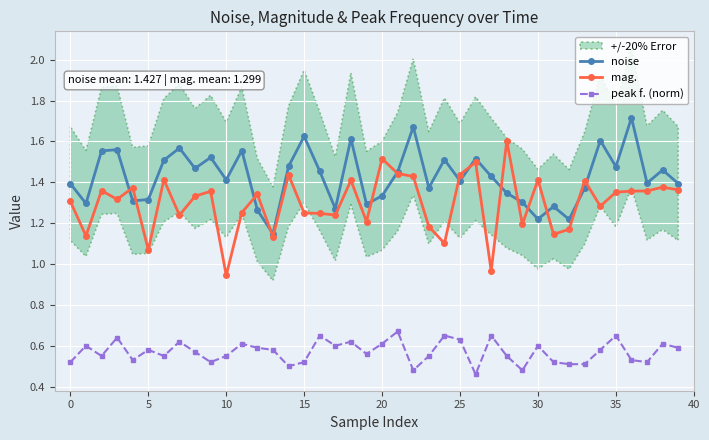

What is the smallest value displayed?

0.5